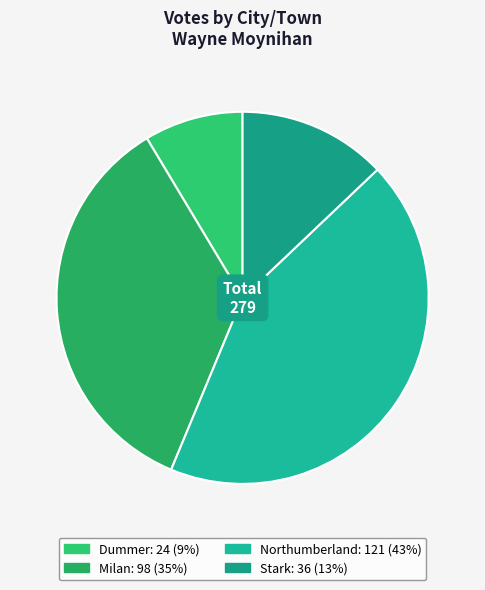

How many slices are in this pie chart?

4